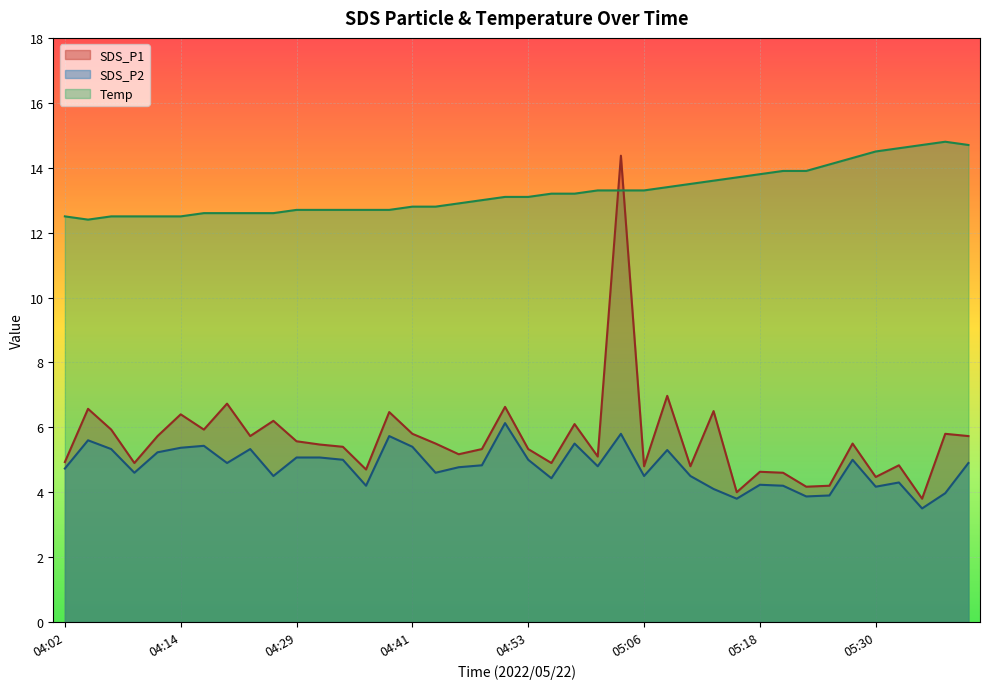

Which series changed the most between 04:26 and 05:35?

SDS_P1